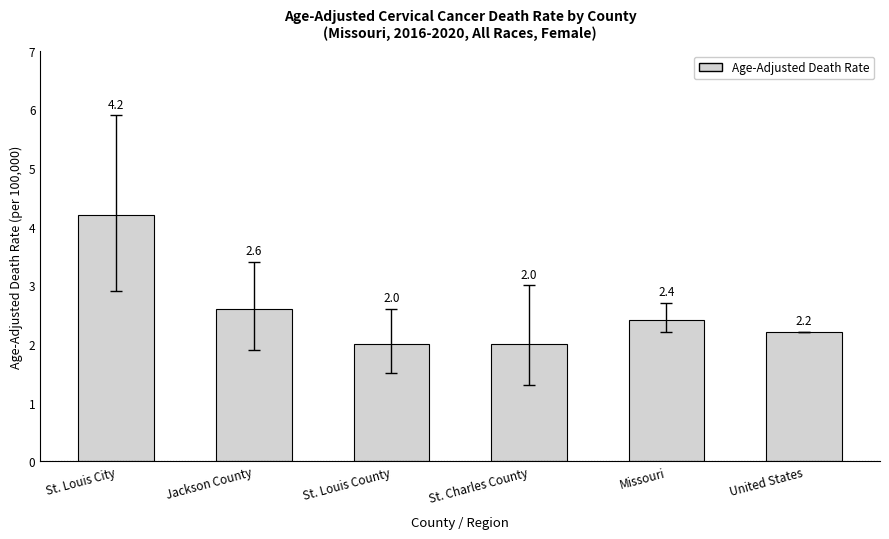

What is the minimum value shown in the chart?

2.0